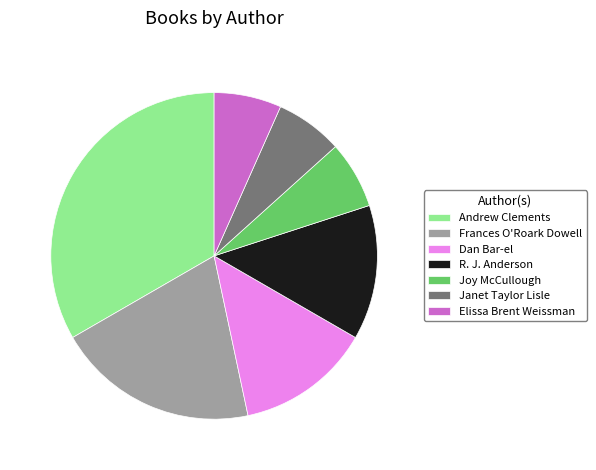

Which category has the biggest portion of the pie?

Andrew Clements